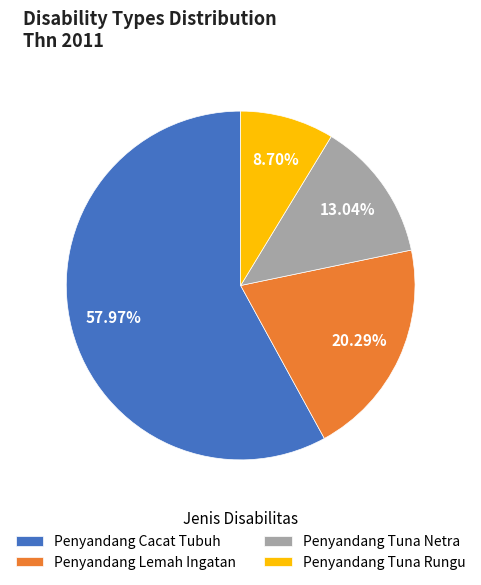

To the nearest percent, what is the difference between the largest and smallest slice percentages?

49%